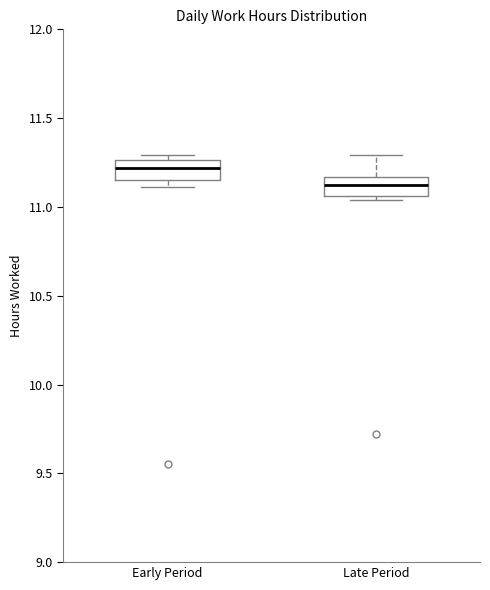

Reading left to right, read every box against the y-axis: the position of its median line, the range the box covers, and the ends of its whiskers. The values are not printed on the chart, so give them approximately, as read against the axis.

Early Period: median 11.20, box 11.15 to 11.25, whiskers 11.10 to 11.30
Late Period: median 11.15 (inside the box), box 11.05 to 11.15, whiskers 11.05 (just below the box's lower edge) to 11.30